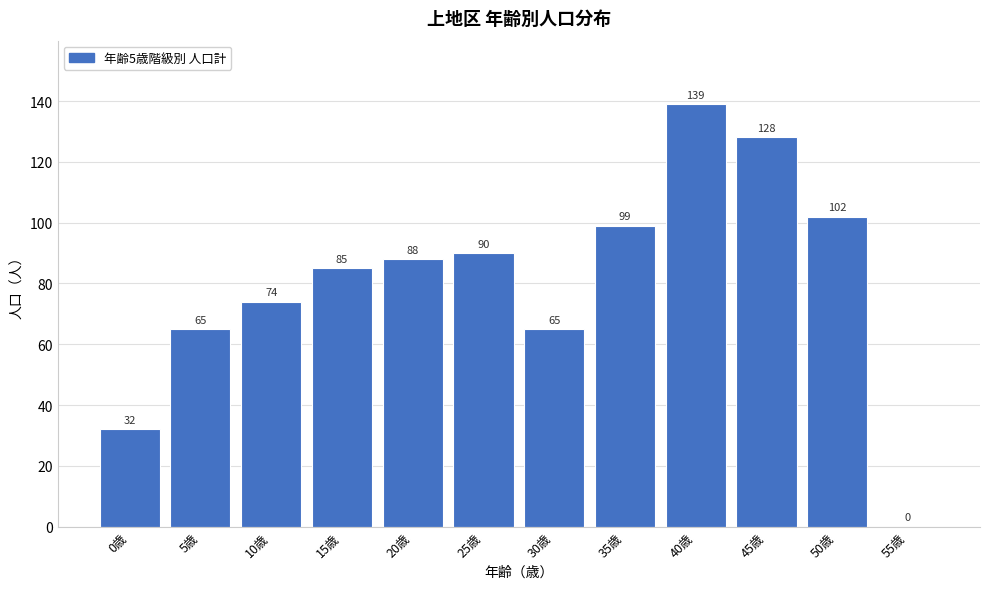

Reading left to right, extract all data points from this chart.

0歳=32	5歳=65	10歳=74	15歳=85	20歳=88	25歳=90	30歳=65	35歳=99	40歳=139	45歳=128	50歳=102	55歳=0